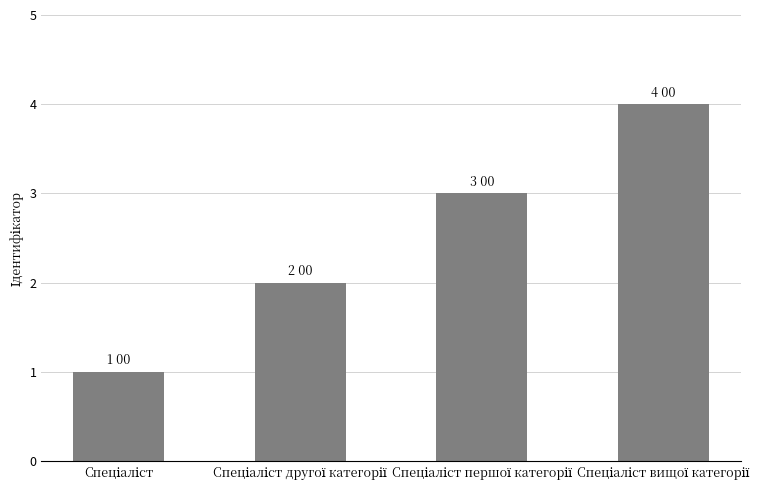

What is the difference between the maximum and minimum values?

3